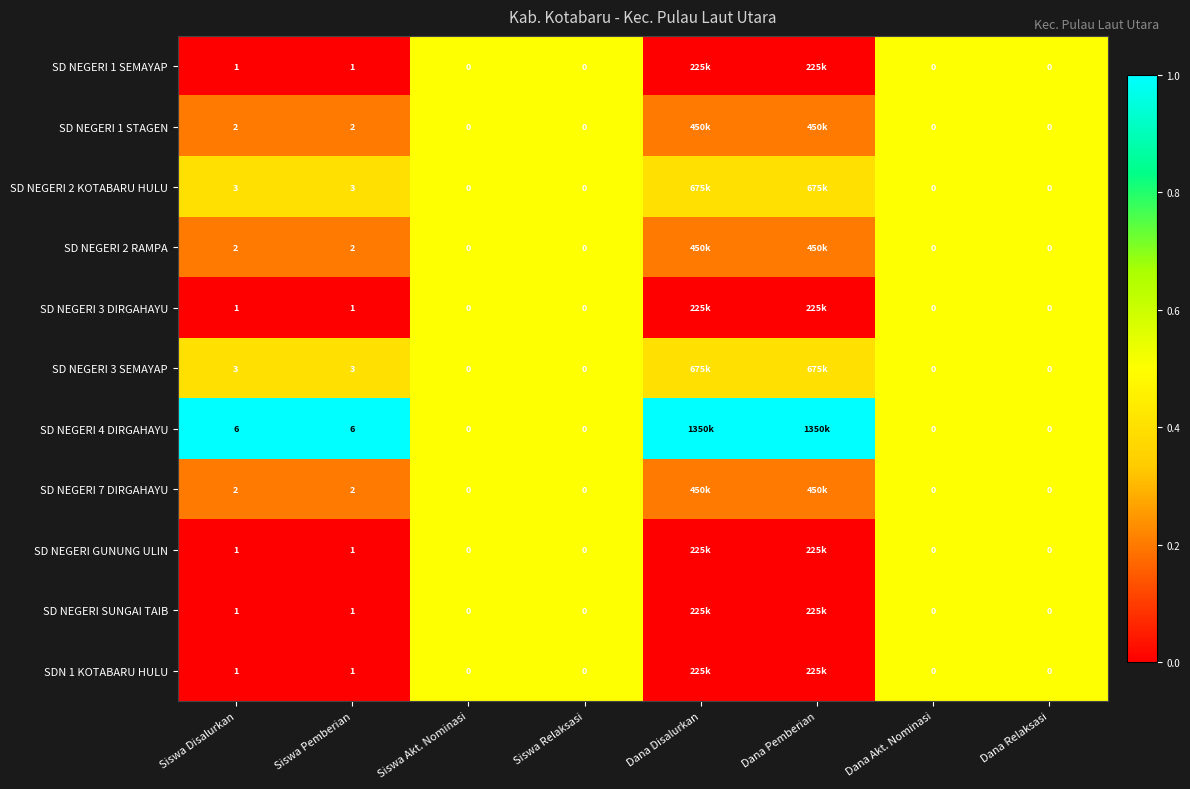

Which series changed the most between Siswa Pemberian and Dana Relaksasi?

SD NEGERI 4 DIRGAHAYU